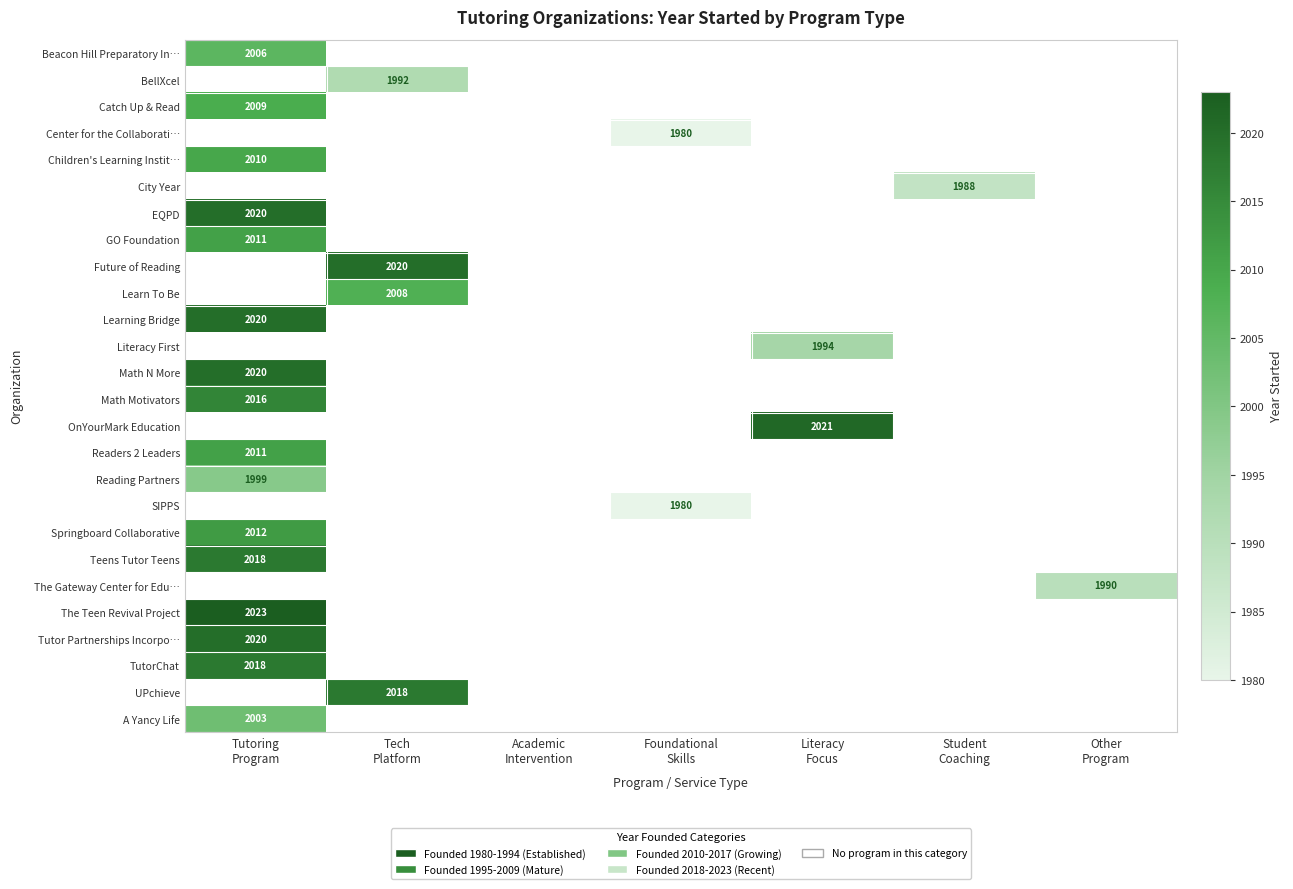

At Student Coaching, list the series in order from smallest to largest.

Beacon Hill Preparatory In…, BellXcel, Catch Up & Read, Center for the Collaborati…, Children's Learning Instit…, City Year, EQPD, GO Foundation, Future of Reading, Learn To Be, Learning Bridge, Literacy First, Math N More, Math Motivators, OnYourMark Education, Readers 2 Leaders, Reading Partners, SIPPS, Springboard Collaborative, Teens Tutor Teens, The Gateway Center for Edu…, The Teen Revival Project, Tutor Partnerships Incorpo…, TutorChat, UPchieve, A Yancy Life